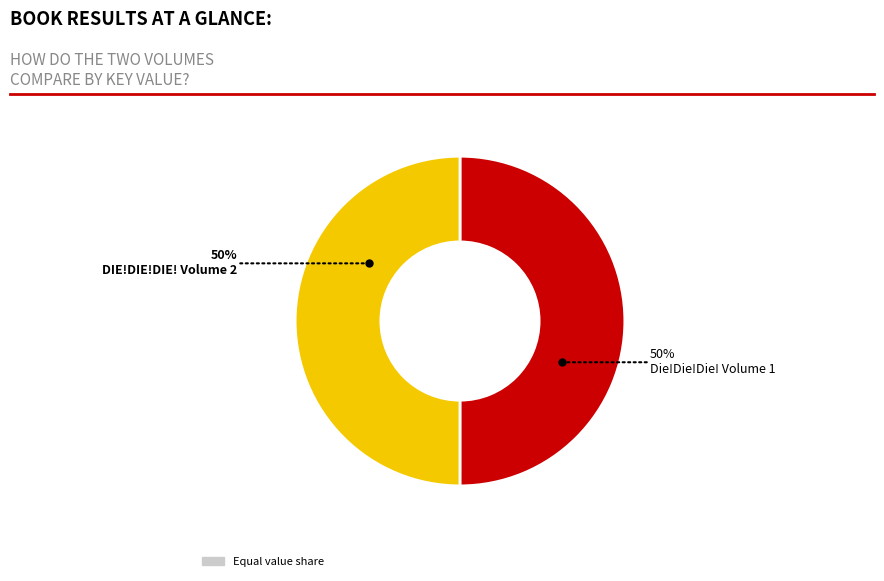

Is it true that DIE!DIE!DIE! Volume 2 is 36% of the pie?

False